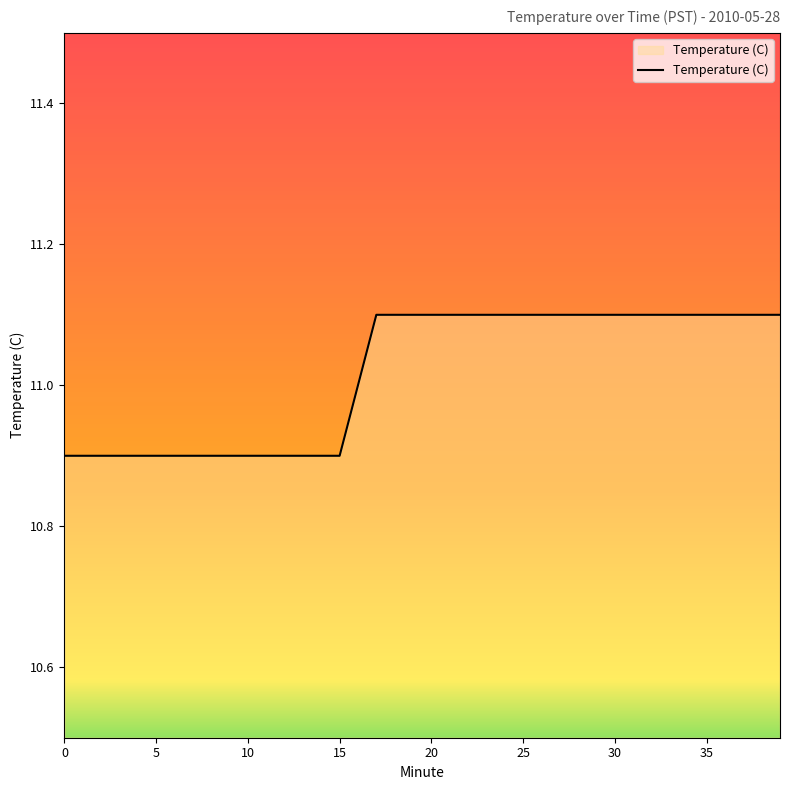

Does the chart display data point markers on the line(s)?

No